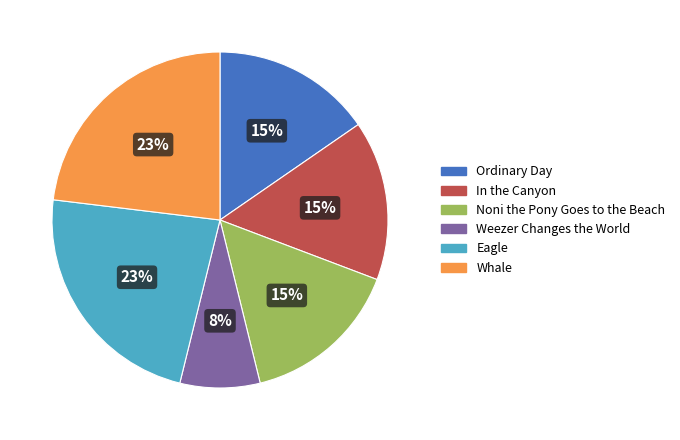

Is it true that Ordinary Day is 15% of the pie?

True